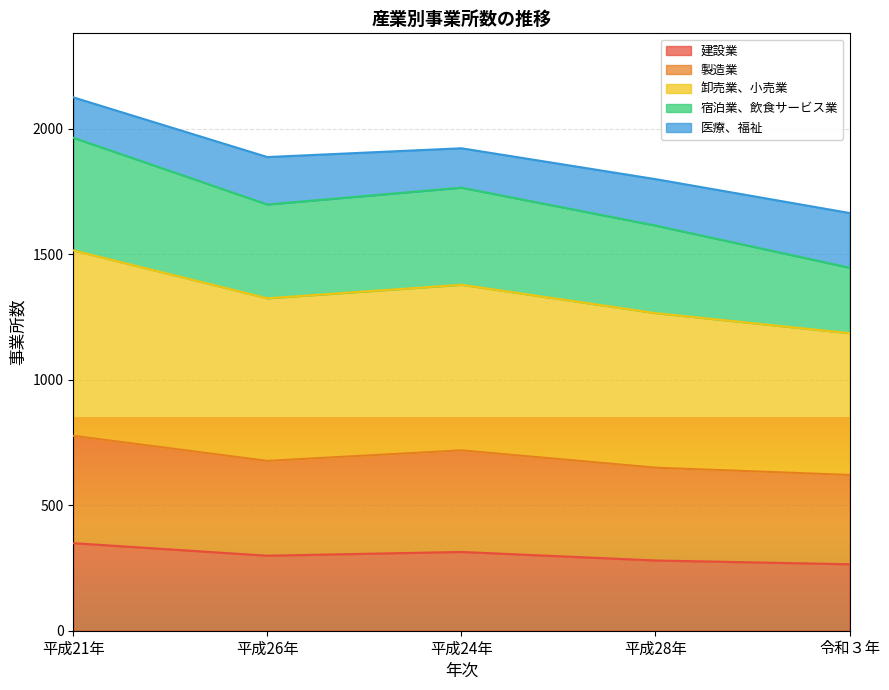

Which series changed the most between 平成28年 and 令和３年?

宿泊業、飲食サービス業